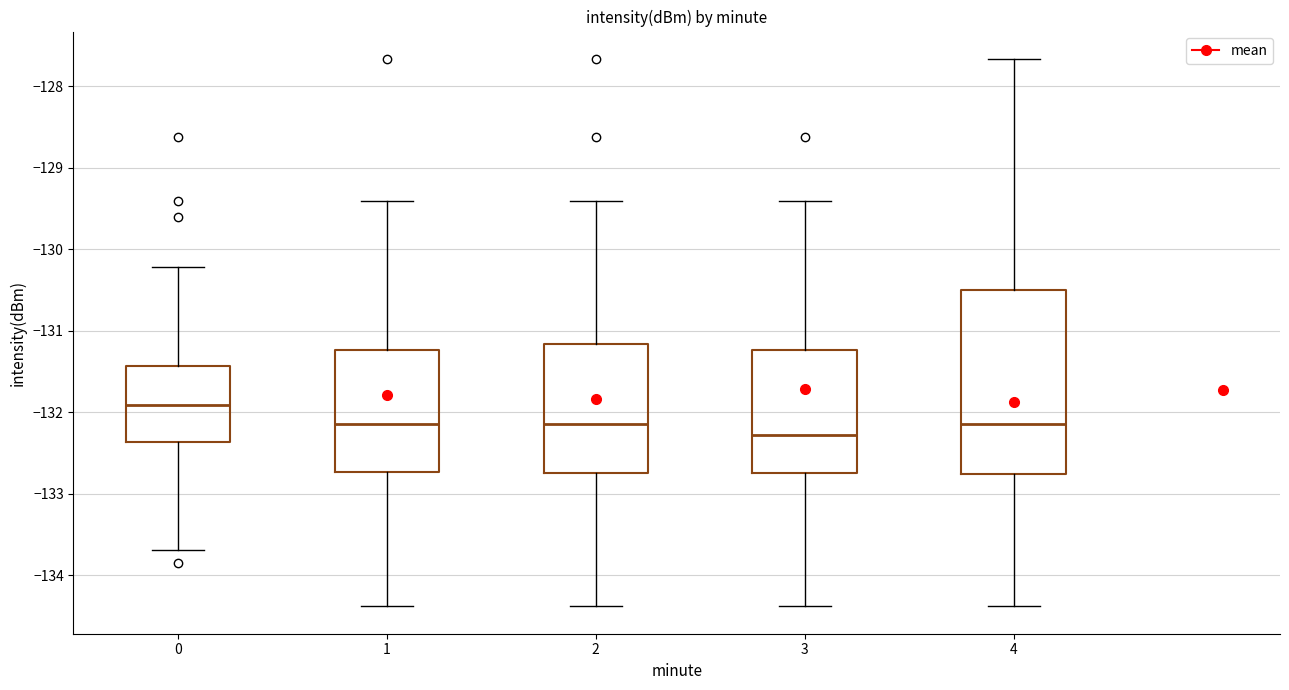

Reading left to right, transcribe this box plot: for each box, give where its median line is, the range the box spans, and where its two whiskers end, as read against the y-axis. The values are not printed on the chart, so give them approximately, as read against the axis.

0: median -131.9, box -132.4 to -131.4, whiskers -133.7 to -130.2
1: median -132.1, box -132.7 to -131.2, whiskers -134.4 to -129.4
2: median -132.1, box -132.7 to -131.2, whiskers -134.4 to -129.4
3: median -132.3, box -132.7 to -131.2, whiskers -134.4 to -129.4
4: median -132.1, box -132.8 to -130.5, whiskers -134.4 to -127.7